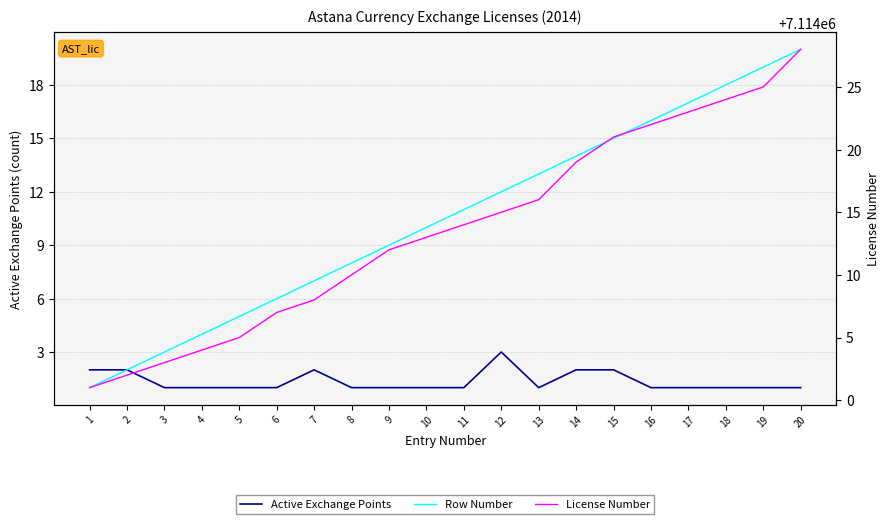

Where does the Row Number series first go above 11?

12